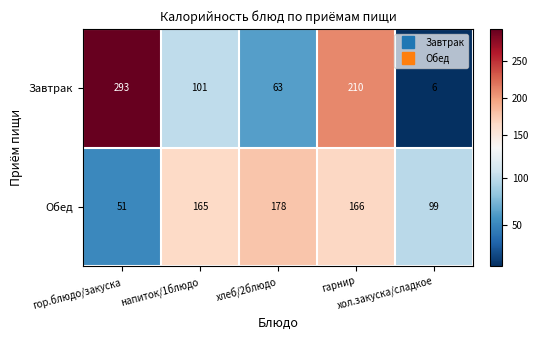

What is the difference between the highest and lowest values at хол.закуска/сладкое?

93